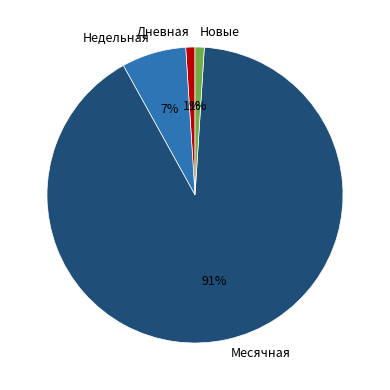

What is the ratio of the value at Недельная to the value at Дневная?

7.0